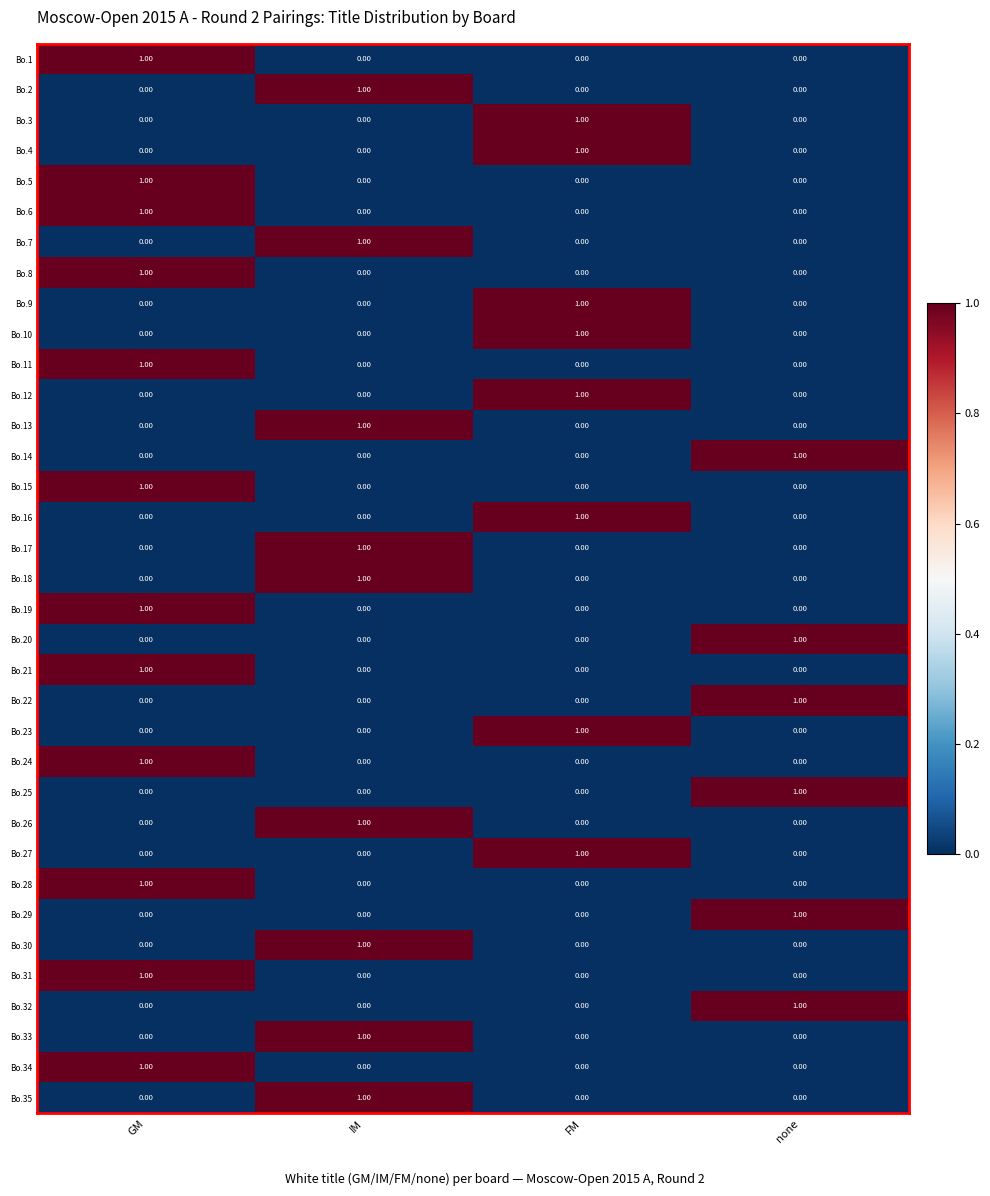

Count the number of data series in this chart.

35